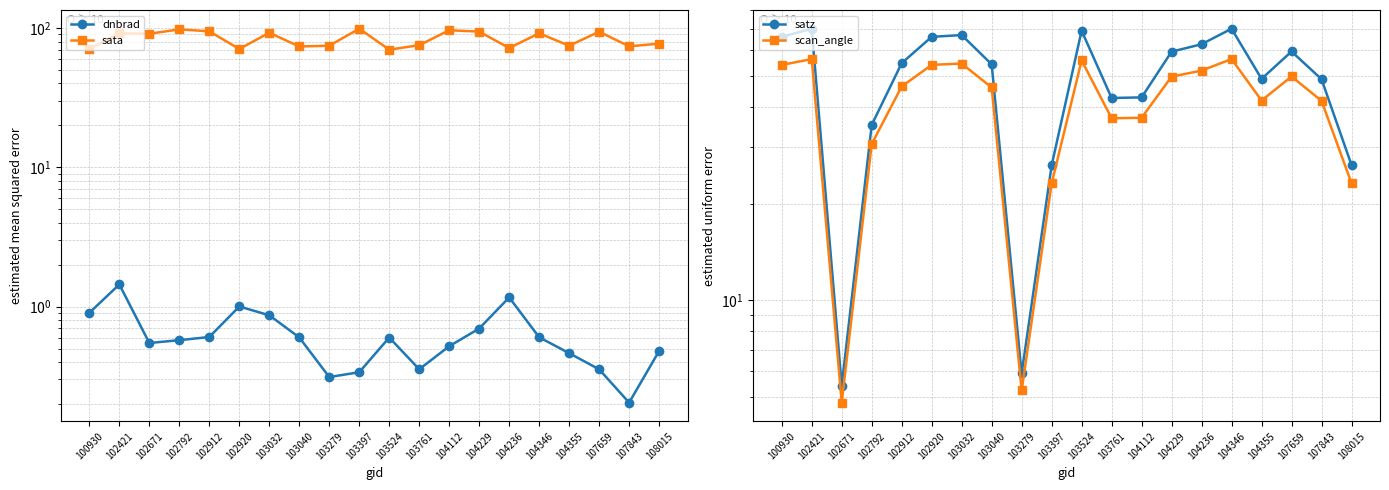

Does the chart display data point markers on the line(s)?

Yes